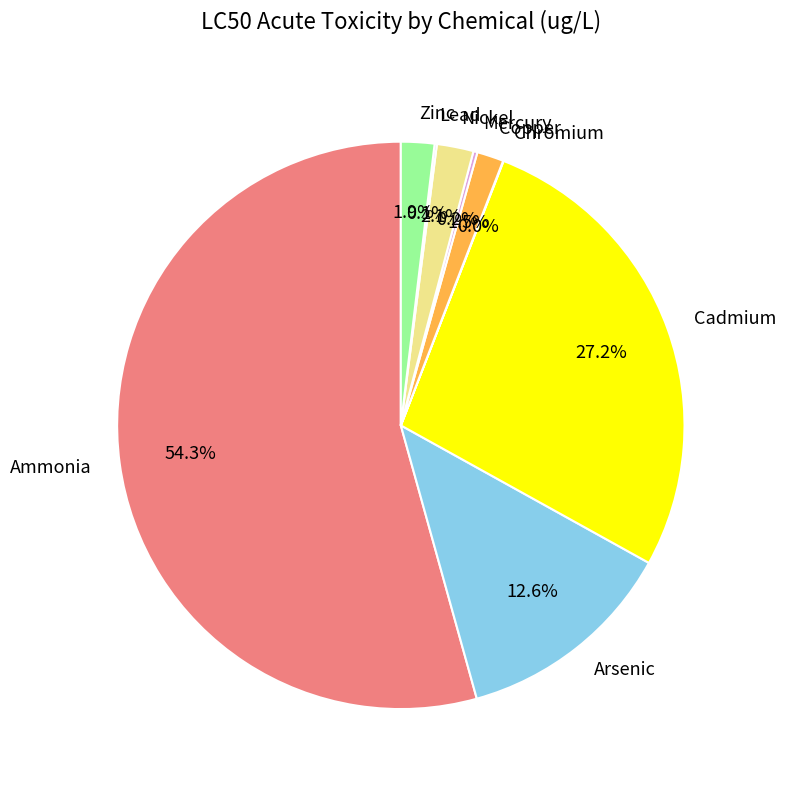

Between Nickel and Arsenic, which is larger?

Arsenic